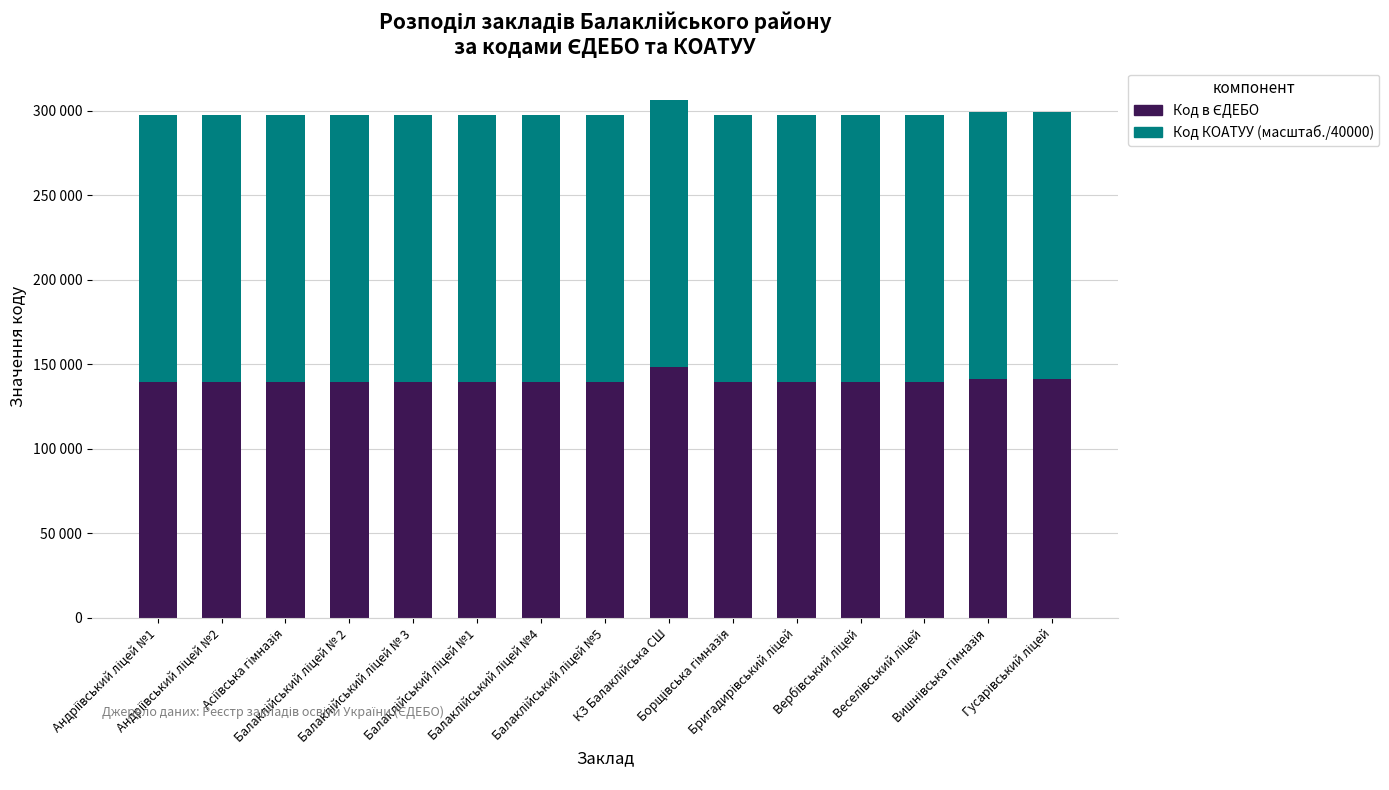

Does the chart contain stacked bars?

Yes